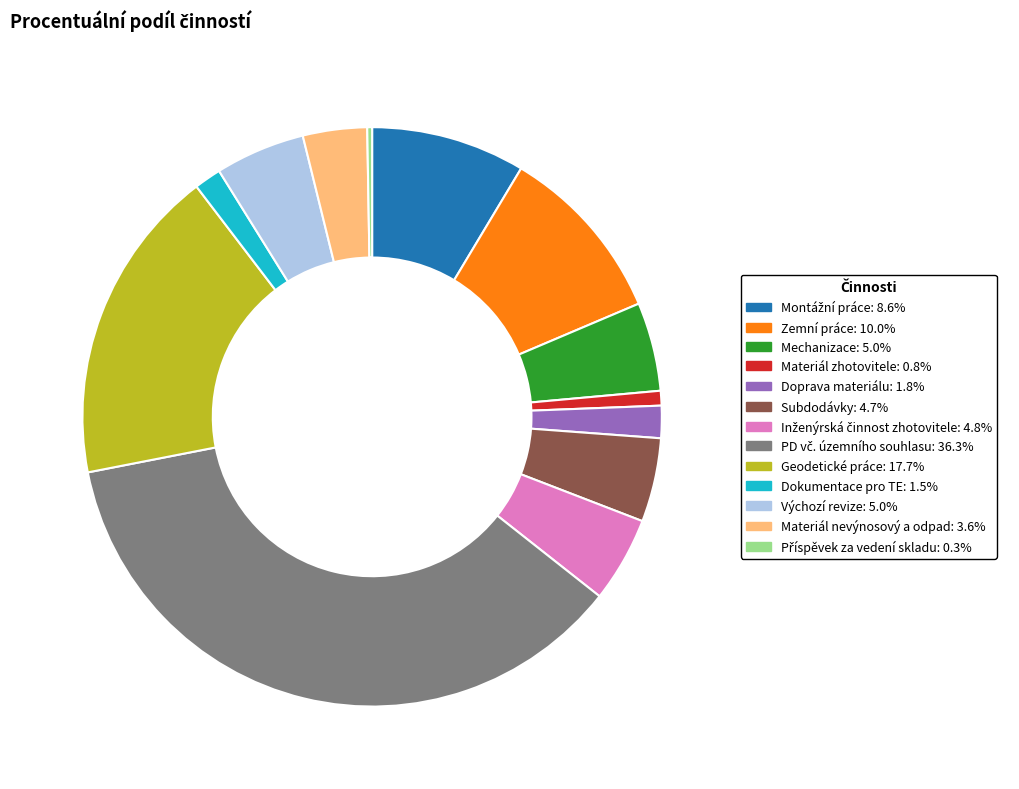

Is there a majority slice in this chart?

No